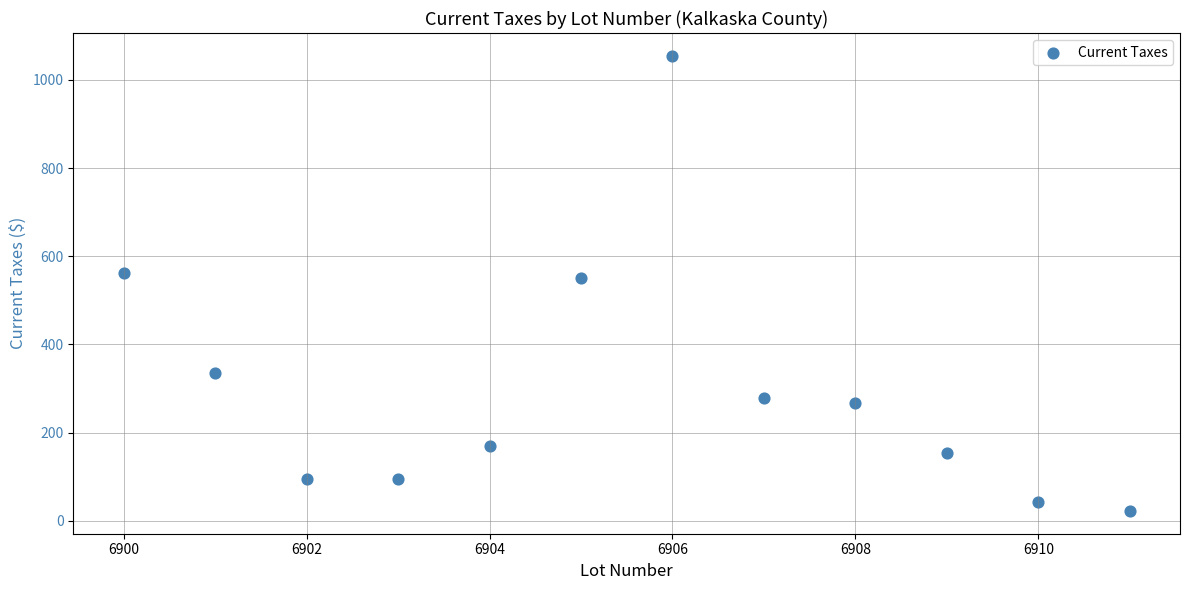

What is the average X value?

6905.5